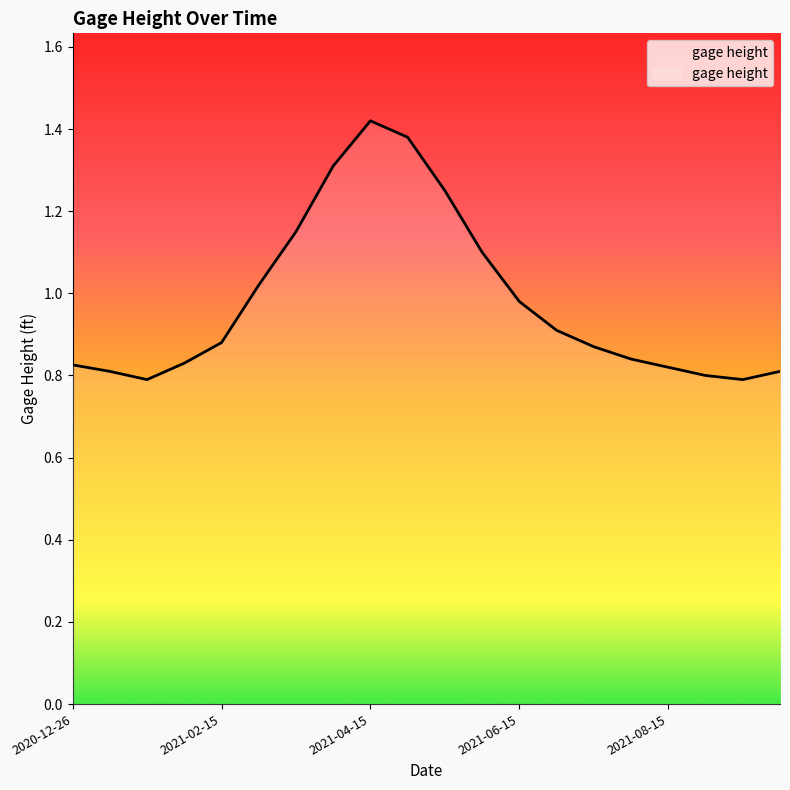

What is the average value?

1.0